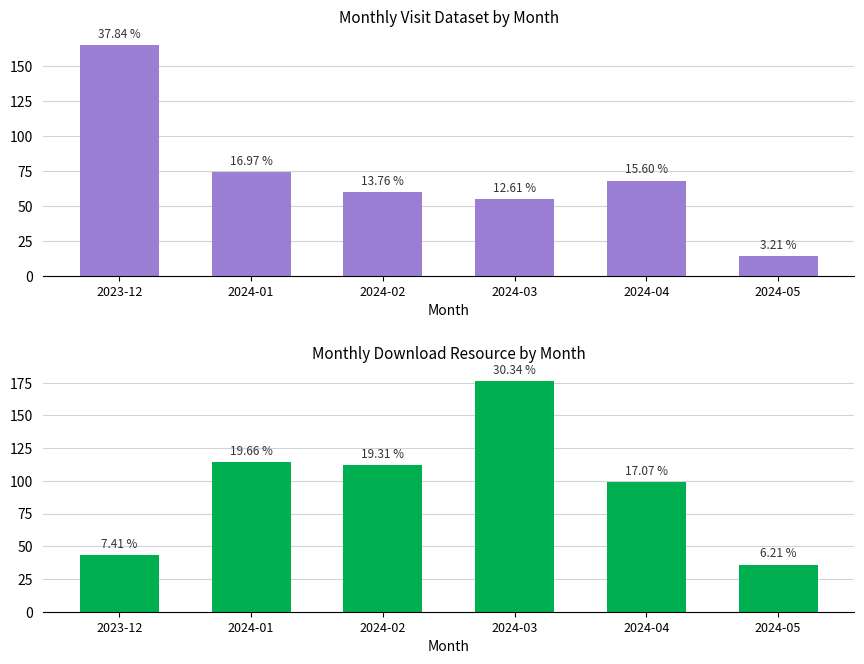

Rank the series by their maximum value, from lowest to highest.

monthly_visit_dataset, monthly_download_resource